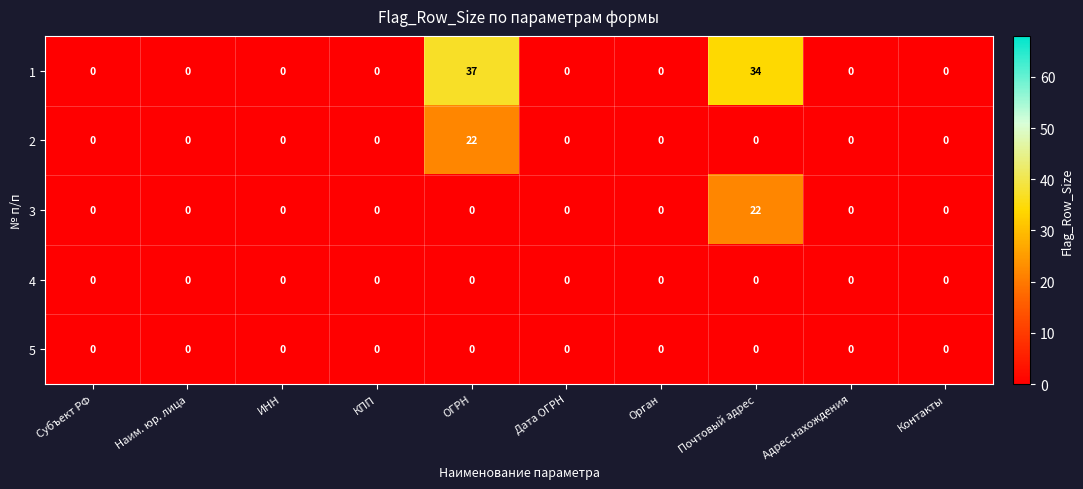

What is the approximate value of 3 at Почтовый адрес, to the nearest 5?

20